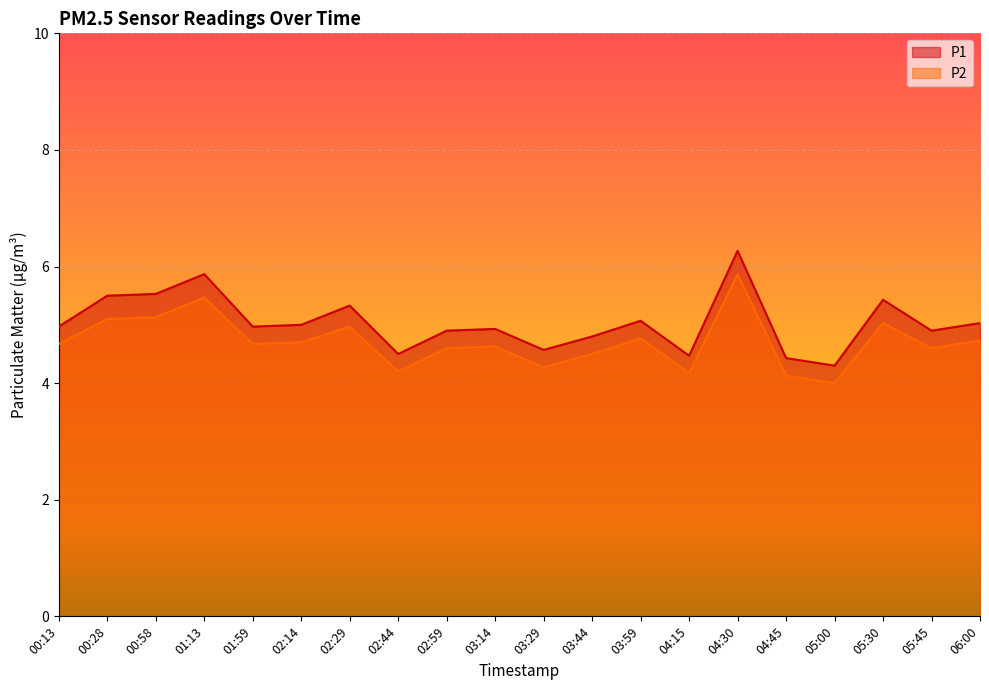

Between 02:59 and 06:00, which series saw the biggest shift?

P2